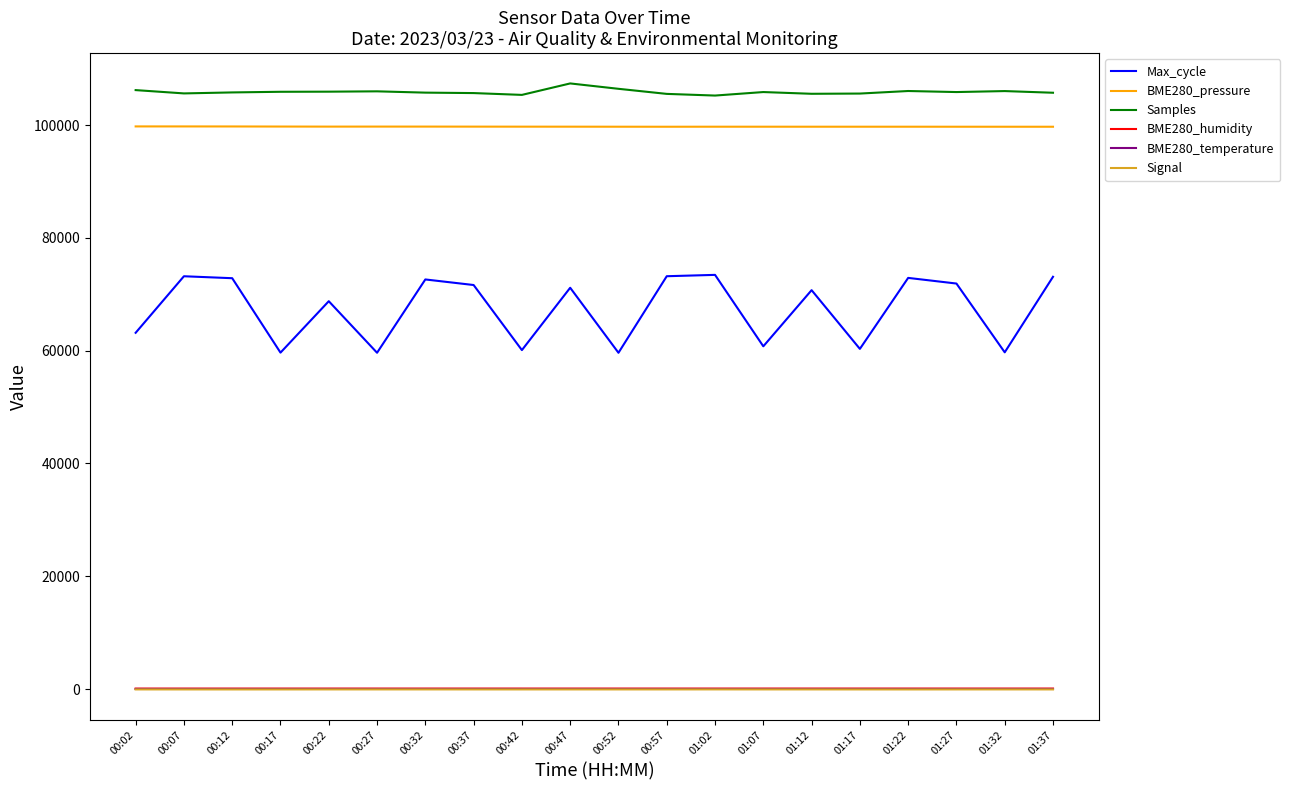

True or false: BME280_pressure has a value of 99763.2 at 00:02.

True